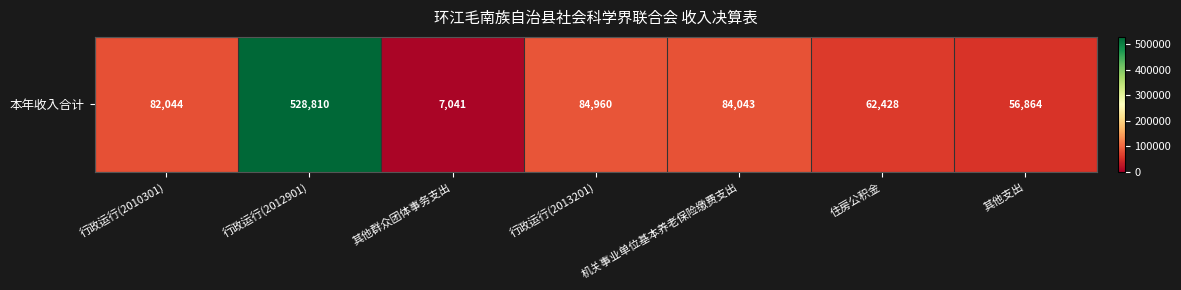

What is the maximum value shown in the chart?

528809.6